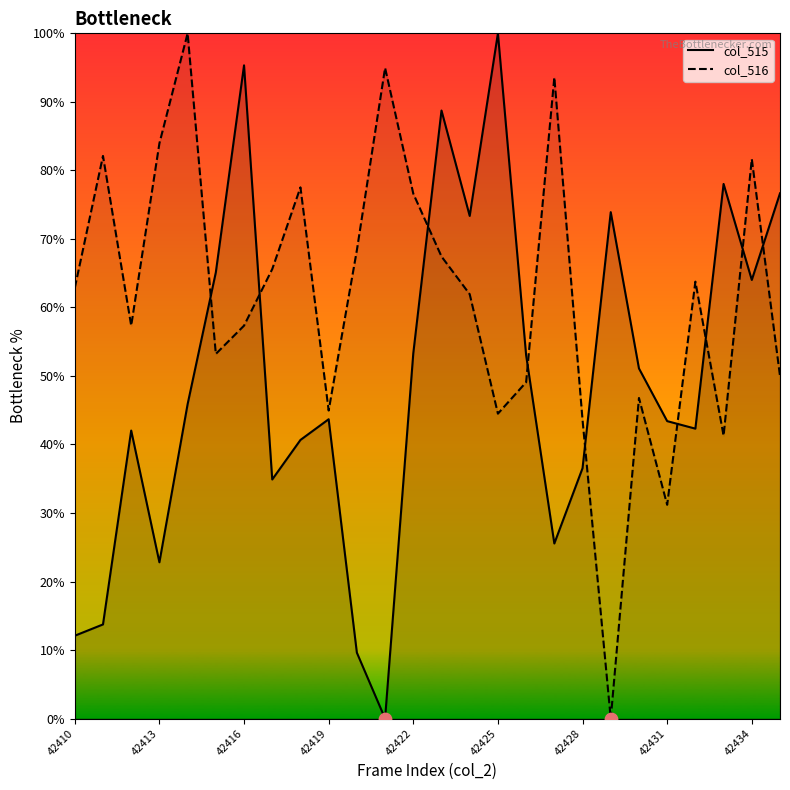

Is the value of col_516 line at 14 greater than the value of col_515 line at 22?

Yes